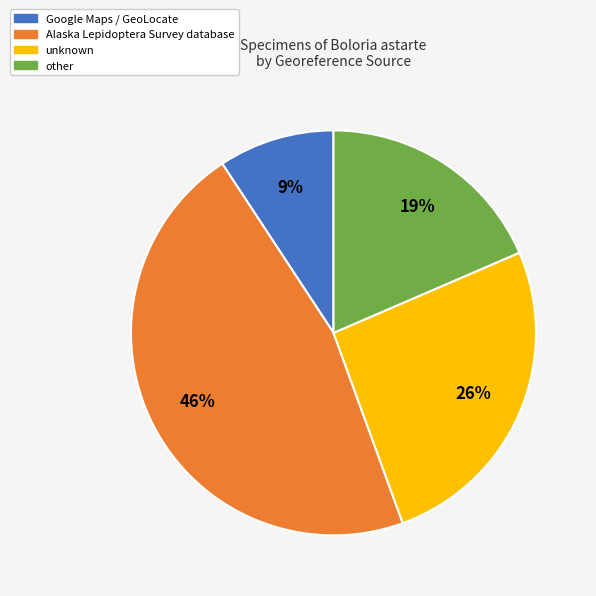

To the nearest percent, what is the average slice percentage?

25%